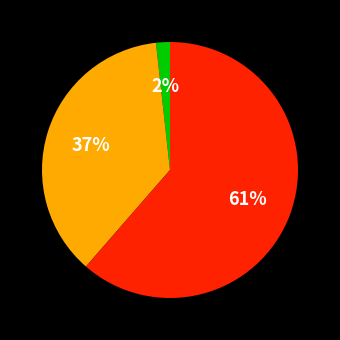

To the nearest percent, what is the average slice percentage?

33%